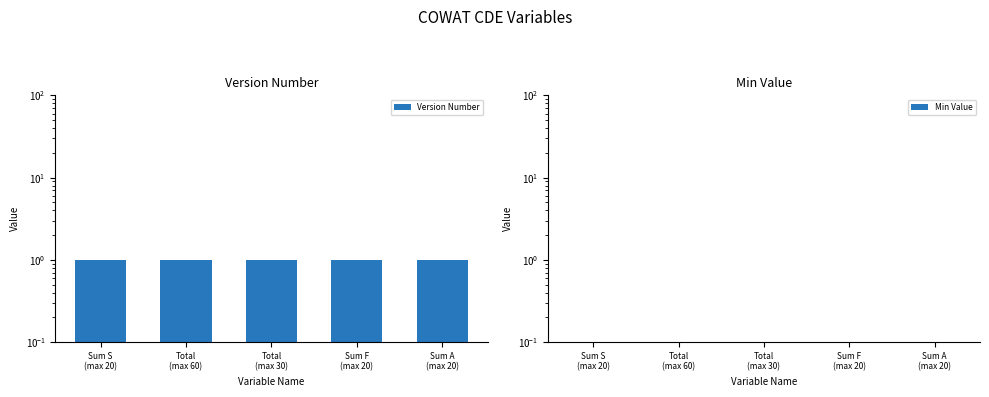

Is it true that Version Number equals 1 at Total
(max 30)?

True